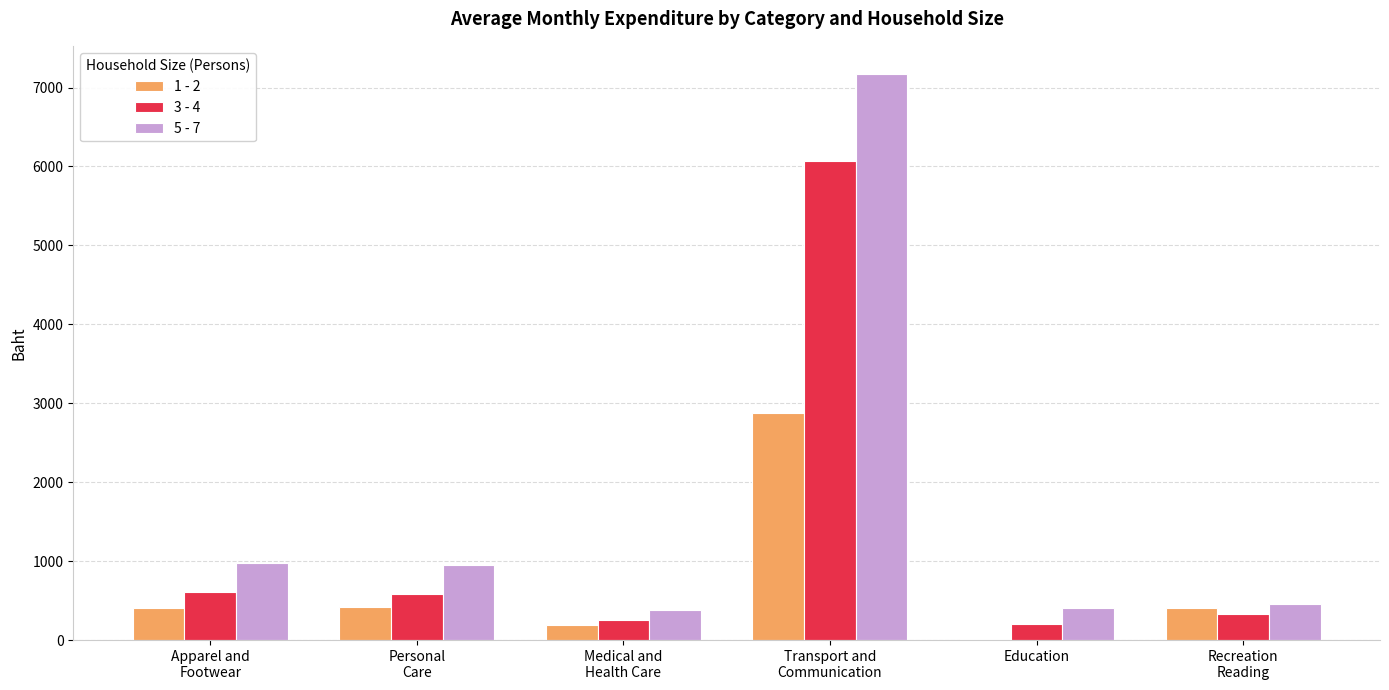

What is the greatest value displayed?

7170.3